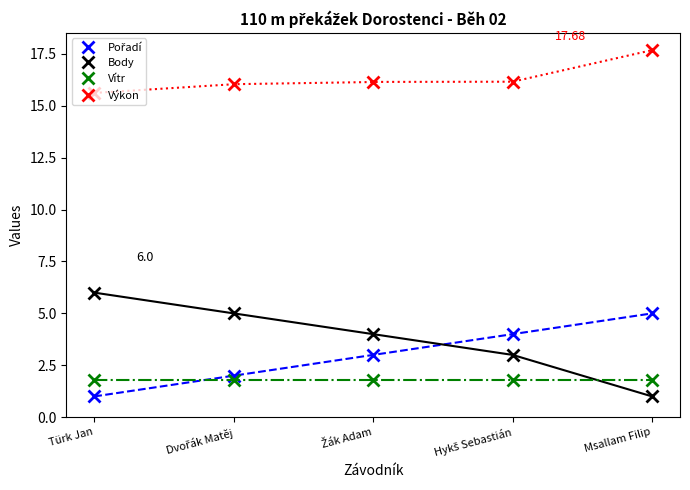

True or false: Pořadí has more than 0 interior local peaks.

False